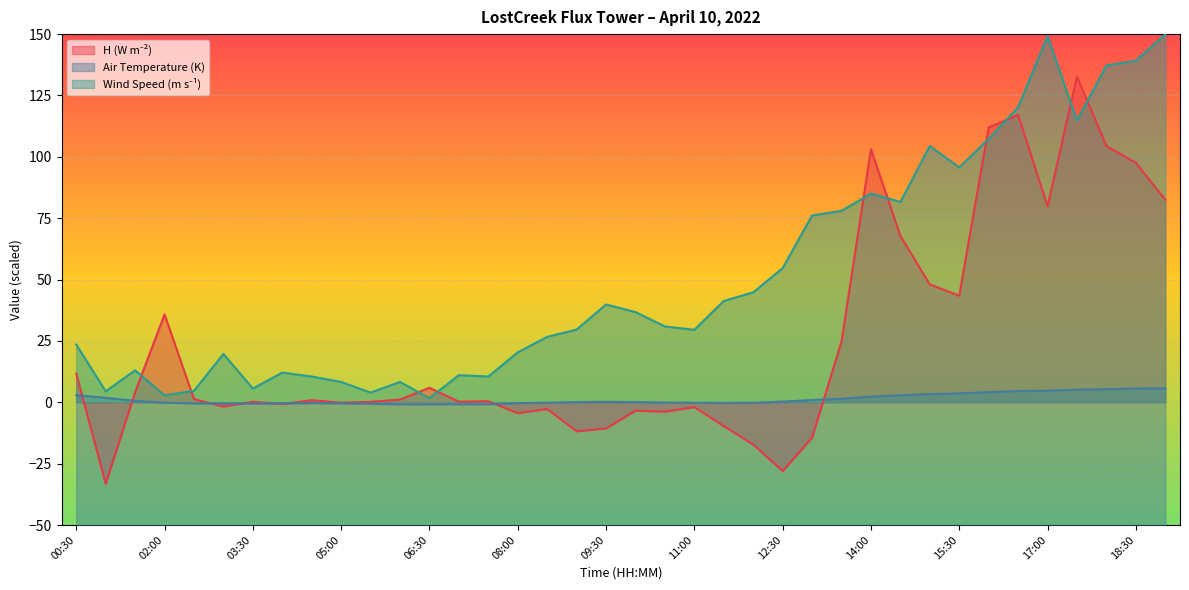

How many data points in wind_speed are less than 30?

19